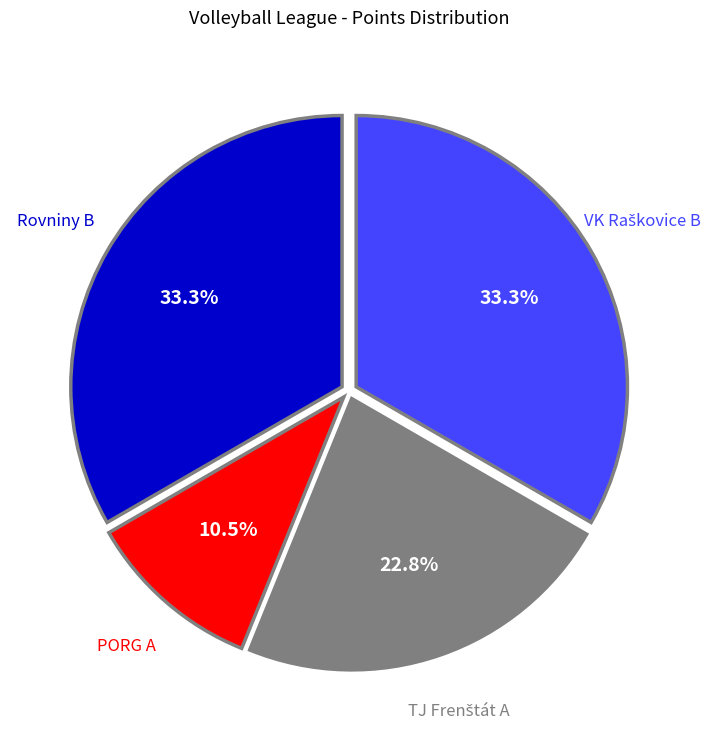

Is there any slice that represents more than half of the pie?

No